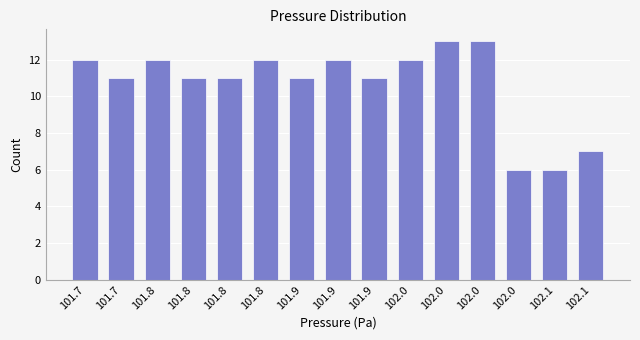

How many data points does each series have?

15